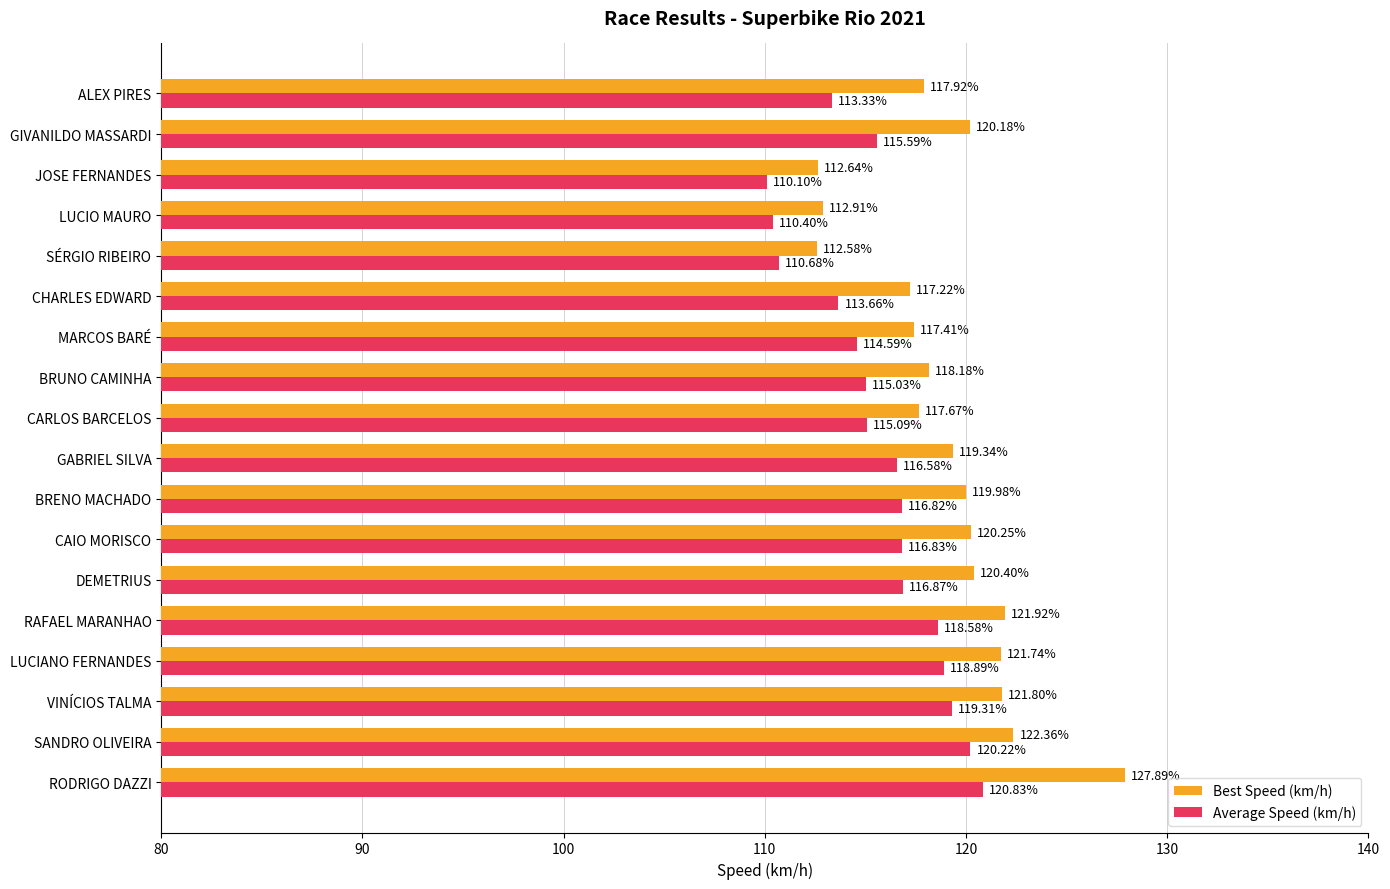

At which label is Best Speed (km/h) closest to 120?

BRENO MACHADO